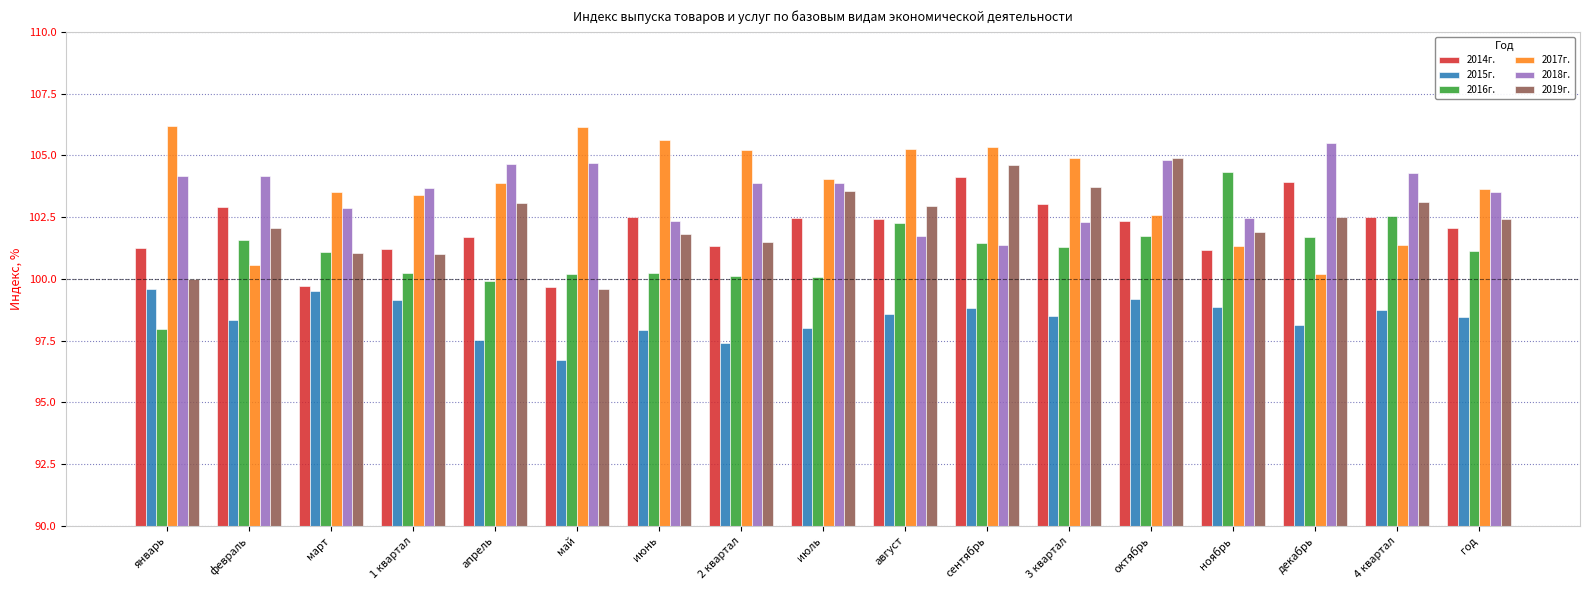

What is the difference between the highest and lowest values at 1 квартал?

4.5